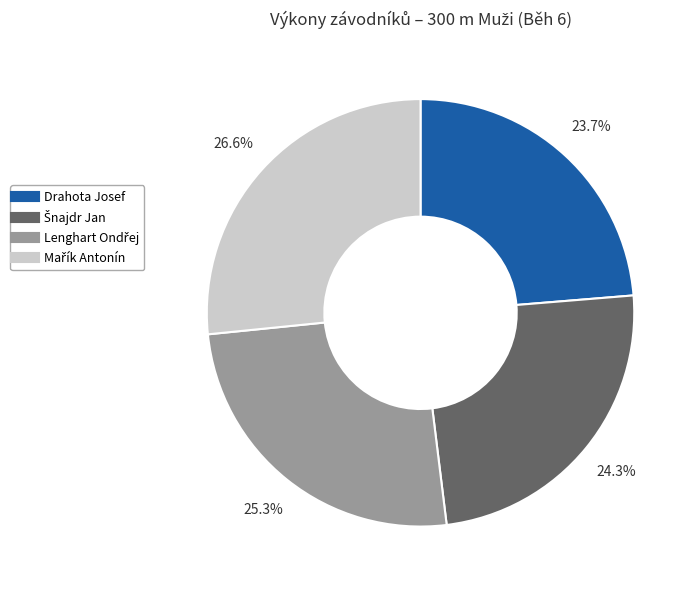

How many slices are in this pie chart?

4